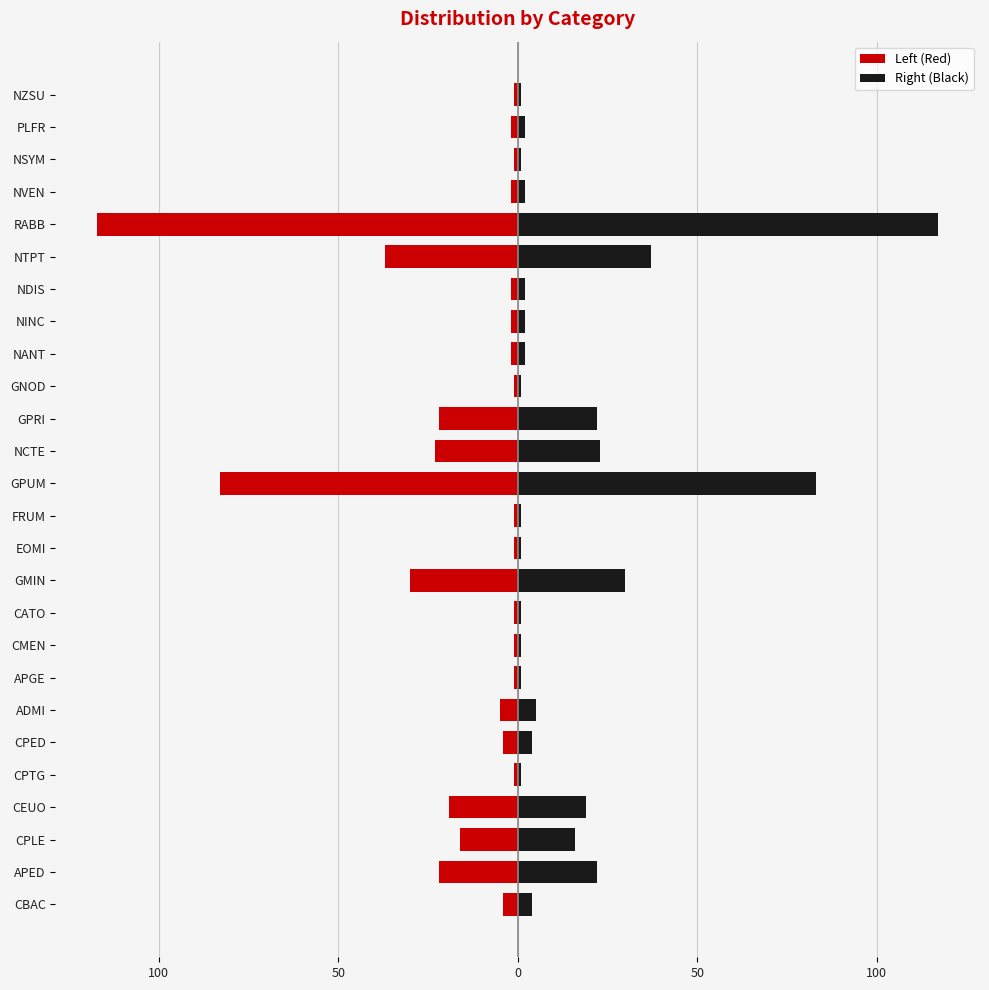

How many data points in Right (Black) are above 2?

12